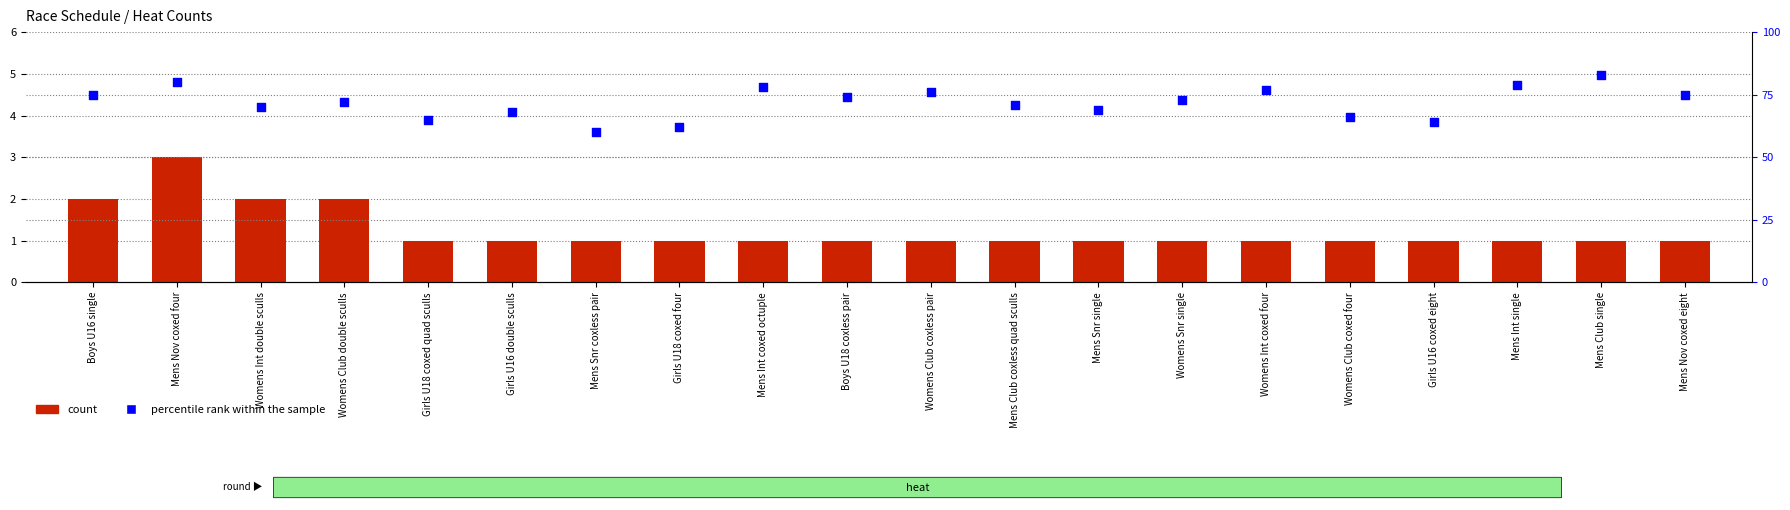

Which series reaches the minimum Y coordinate?

count